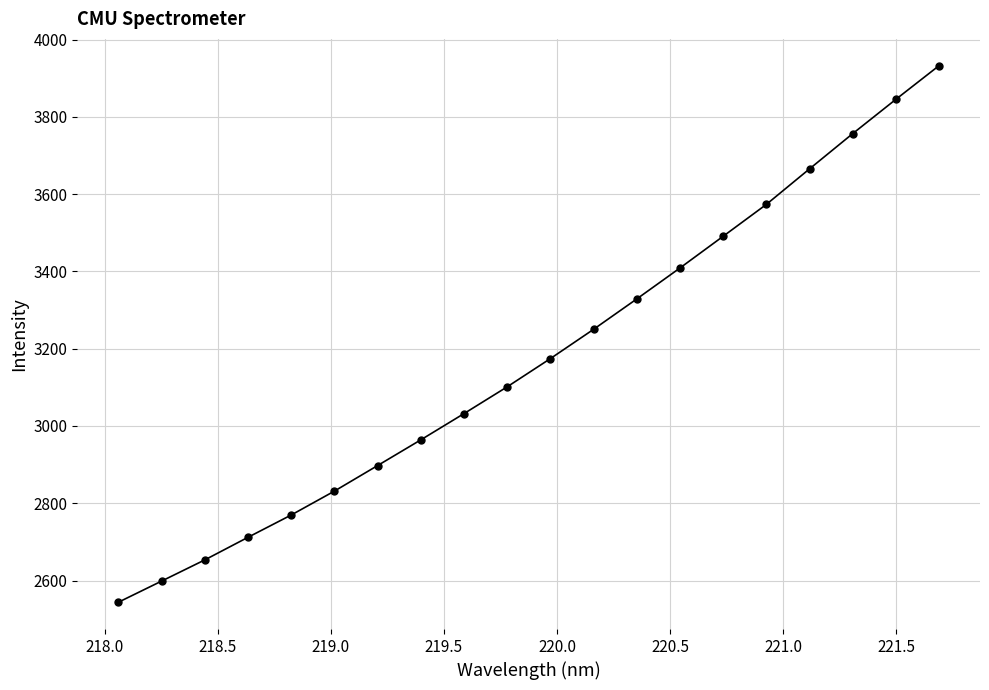

What is the sum of all values?

63529.9